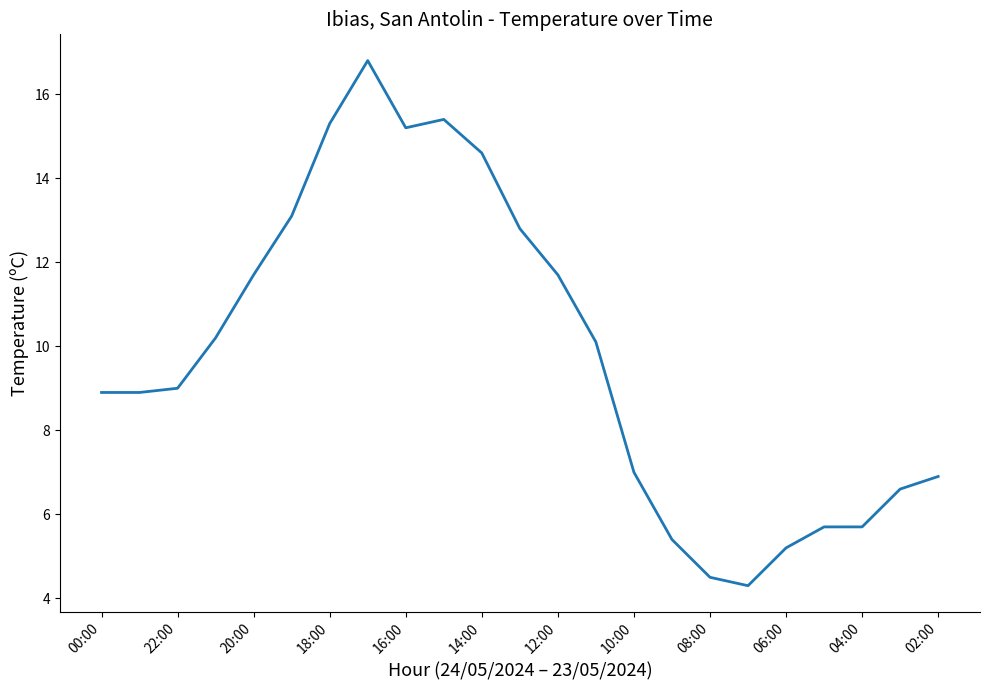

What is the smallest value displayed?

4.3